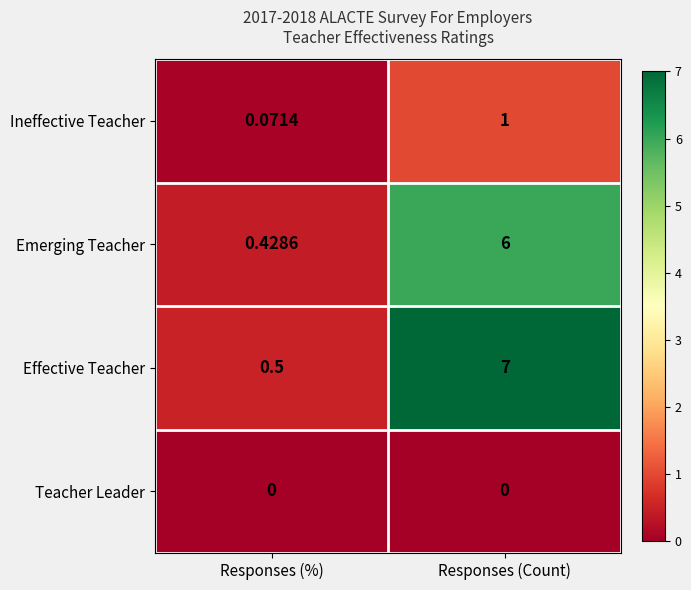

At which category does the chart reach its peak across all series?

Responses (Count)